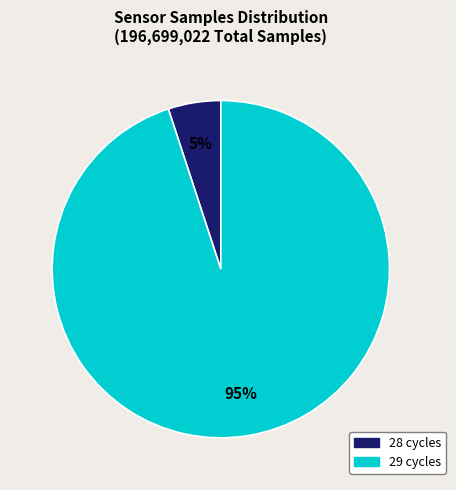

To the nearest percent, what is the average slice percentage?

50%